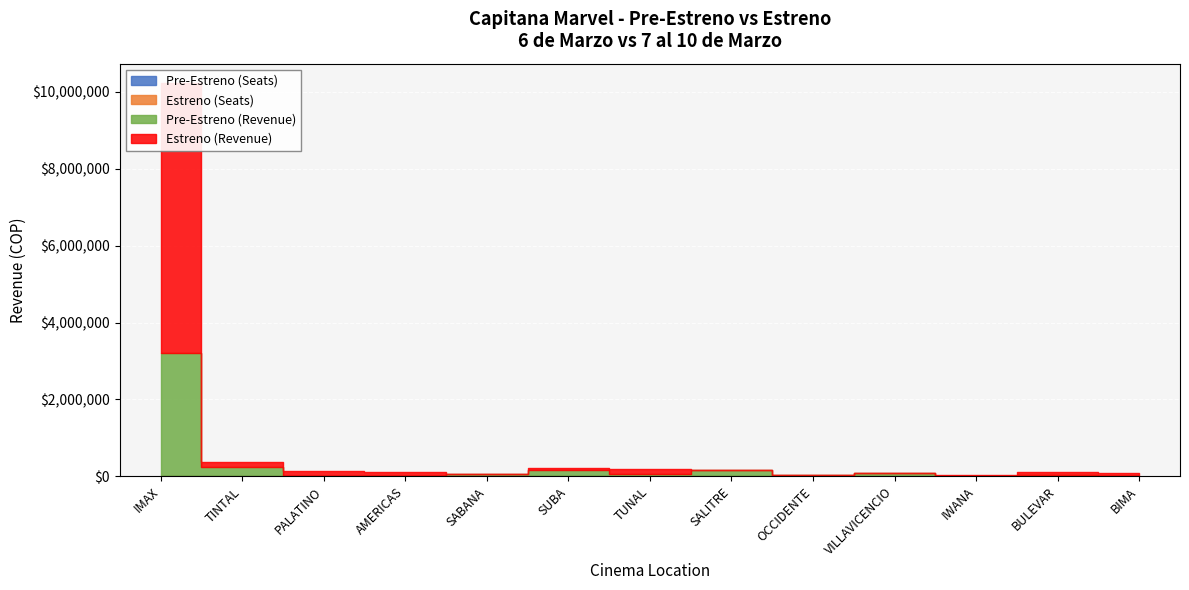

What is the sum of all Pre-Estreno (Revenue) values?

4039800